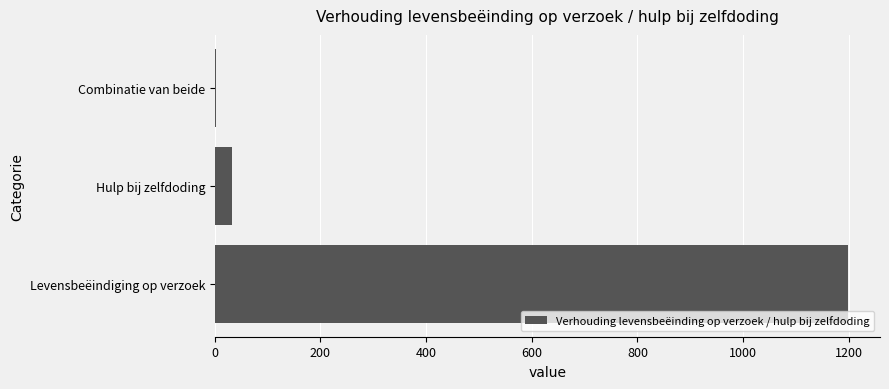

Between Hulp bij zelfdoding and Combinatie van beide, which is larger?

Hulp bij zelfdoding